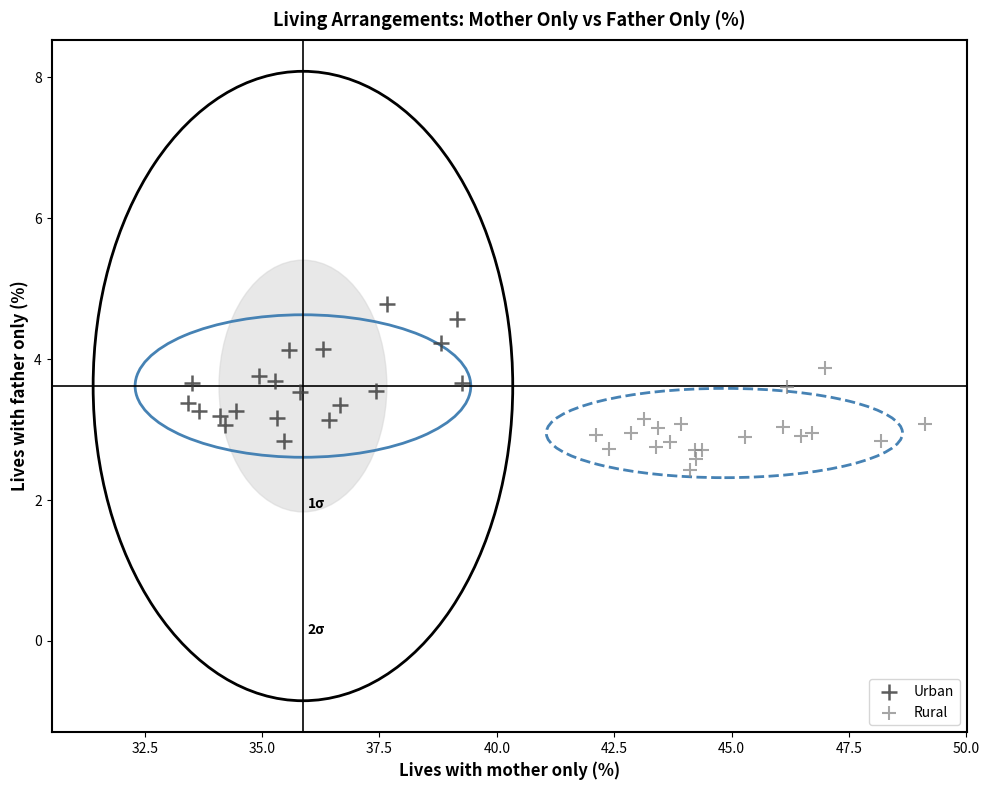

Which series reaches the maximum Y coordinate?

Urban